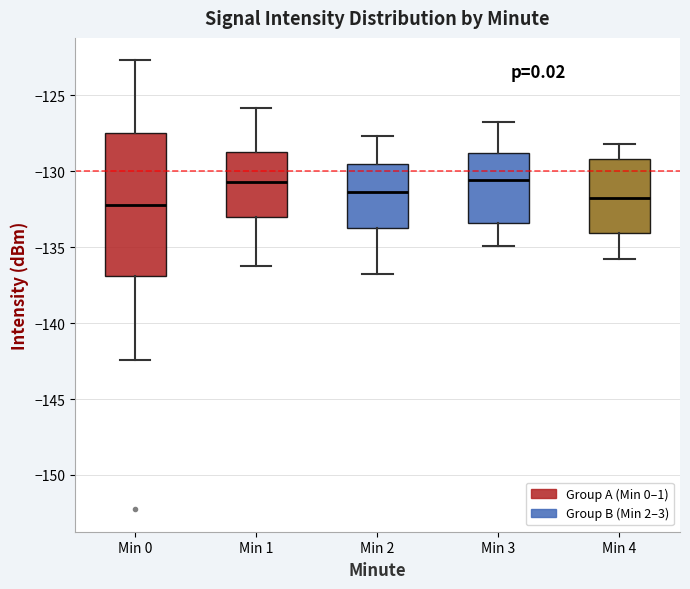

Reading left to right, transcribe this box plot: for each box, give where its median line is, the range the box spans, and where its two whiskers end, as read against the y-axis. The values are not printed on the chart, so give them approximately, as read against the axis.

Min 0: median -132.0, box -137.0 to -127.5, whiskers -142.5 to -122.5
Min 1: median -130.5, box -133.0 to -128.5, whiskers -136.0 to -126.0
Min 2: median -131.5, box -134.0 to -129.5, whiskers -137.0 to -127.5
Min 3: median -130.5, box -133.5 to -129.0, whiskers -135.0 to -127.0
Min 4: median -132.0, box -134.0 to -129.0, whiskers -136.0 to -128.0